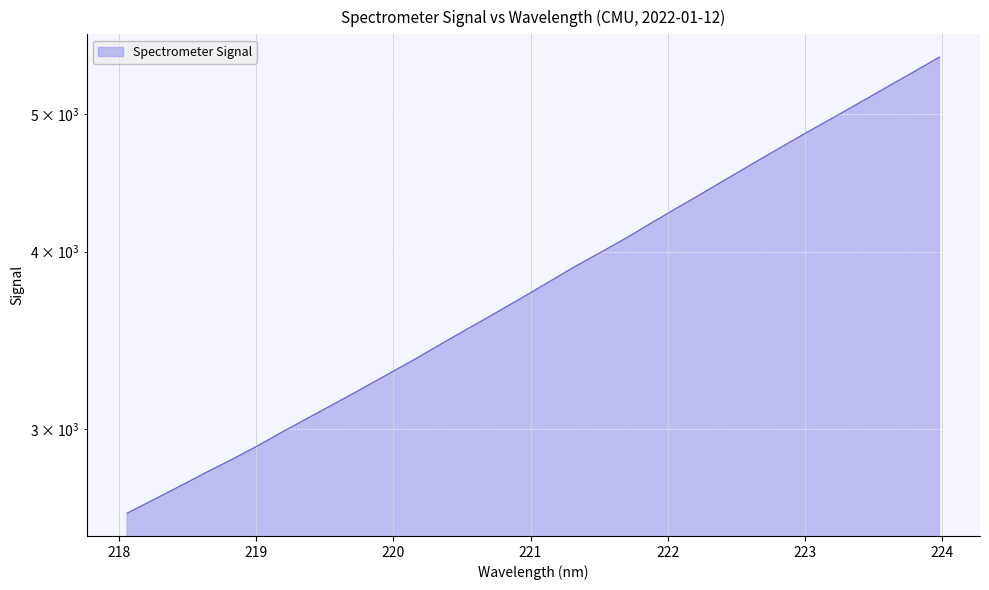

What is the change in value from 220.5444 to 223.0264?

+1327.5